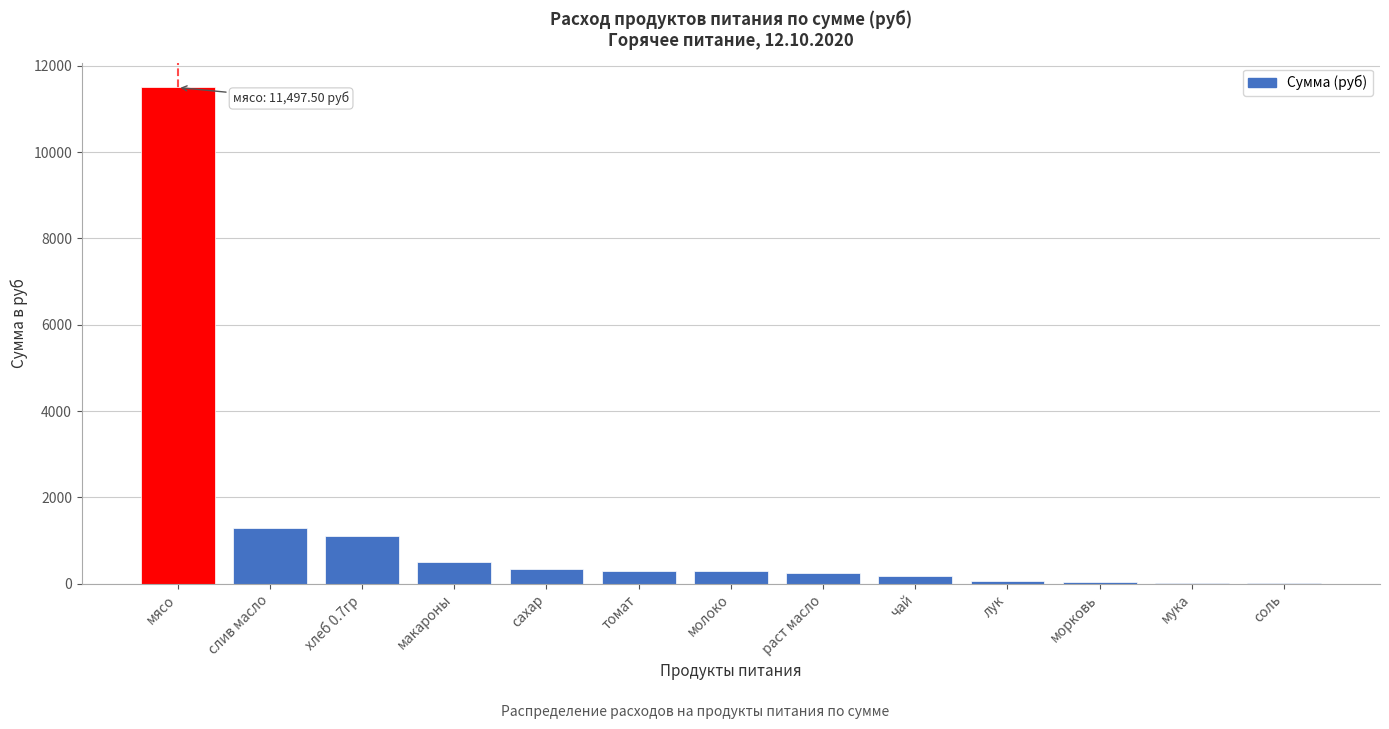

What is the greatest value displayed?

11497.5